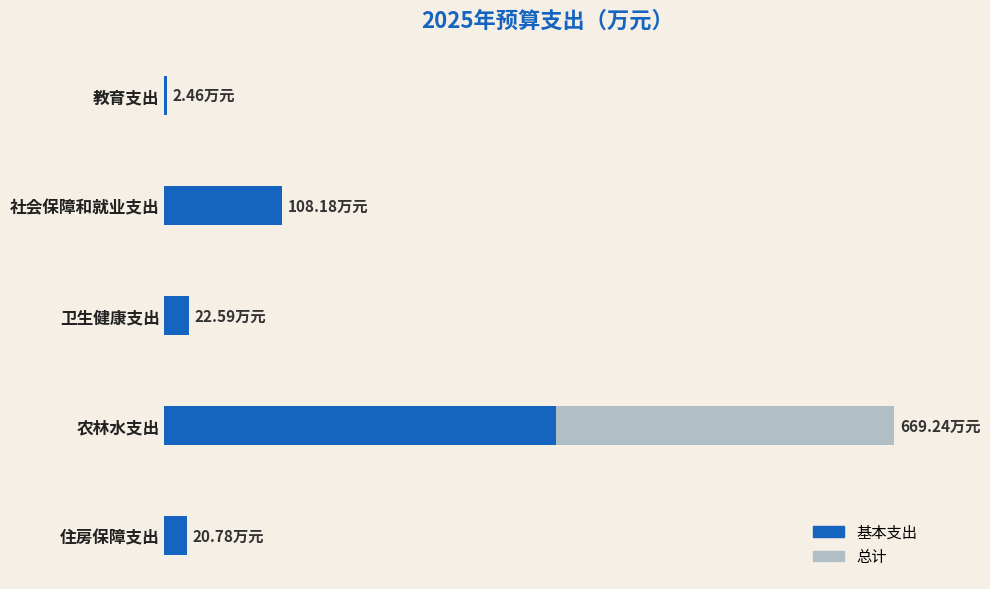

List the series in order of their overall mean, lowest first.

基本支出, 总计